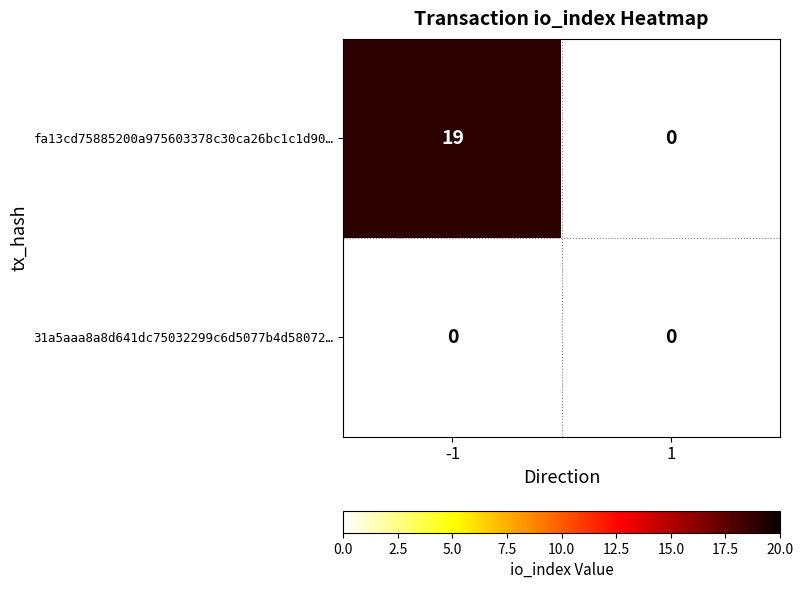

Reading left to right, extract all data points from this chart.

fa13cd75885200a975603378c30ca26bc1c1d90…: -1=19	1=0
31a5aaa8a8d641dc75032299c6d5077b4d58072…: -1=0	1=0